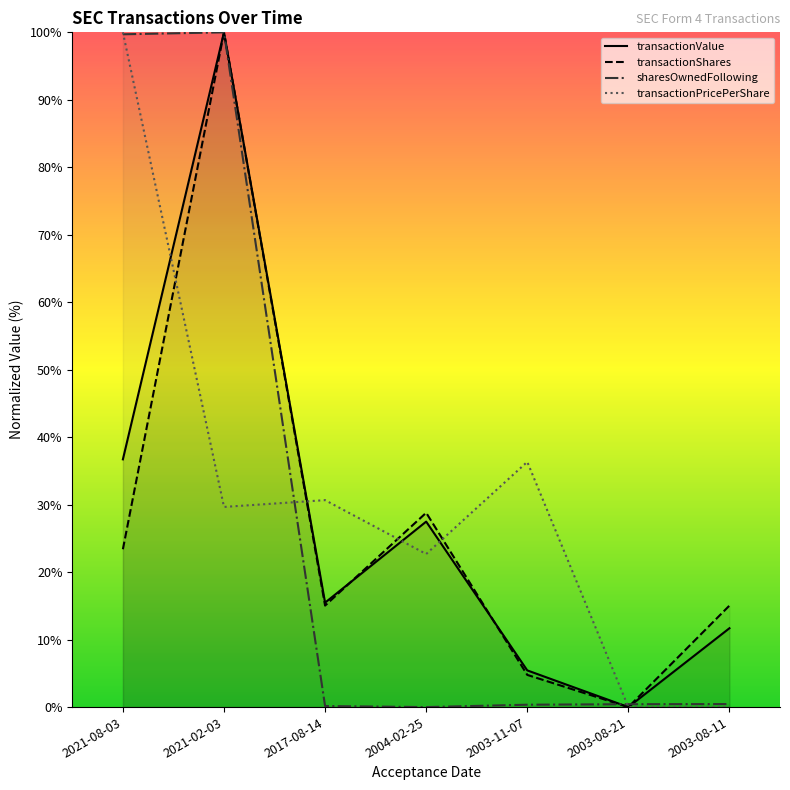

What is the difference between the sharesOwnedFollowing values at 2021-08-03 and 2017-08-14?

99.6